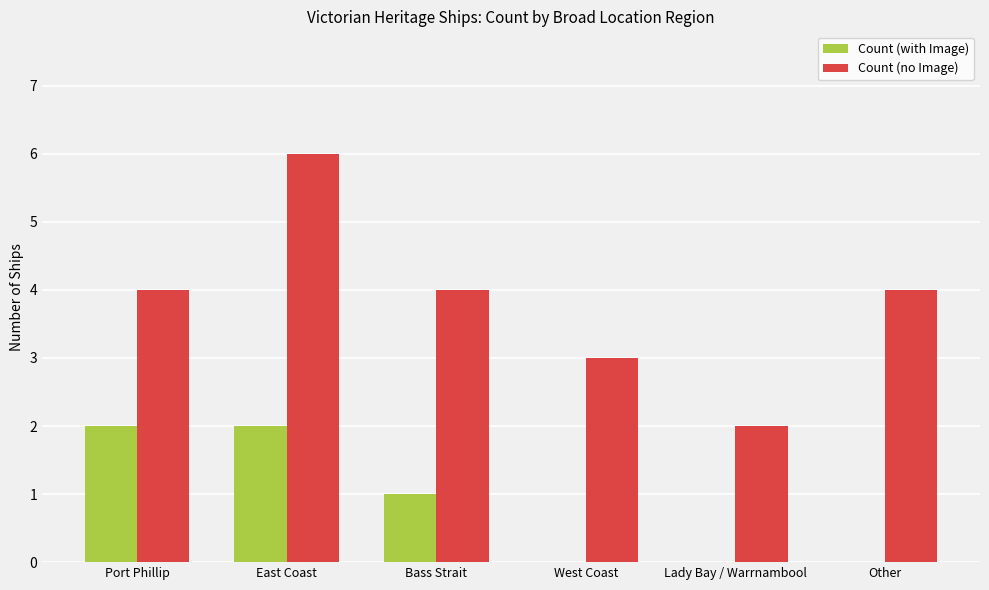

What is the total value across all series at Other?

4